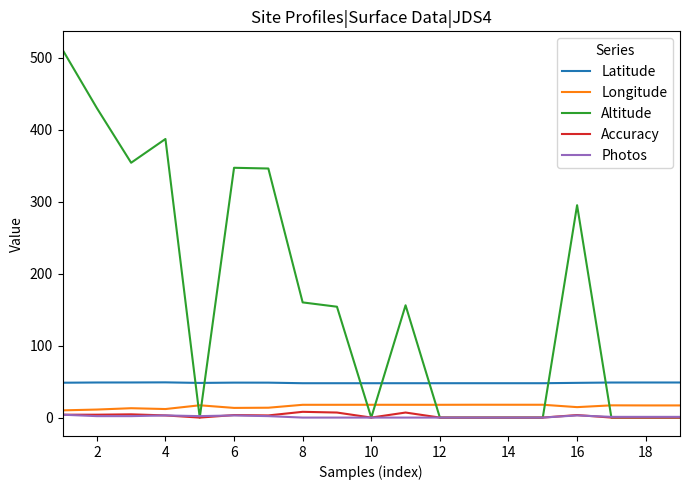

Which series has the largest range (max minus min)?

Altitude